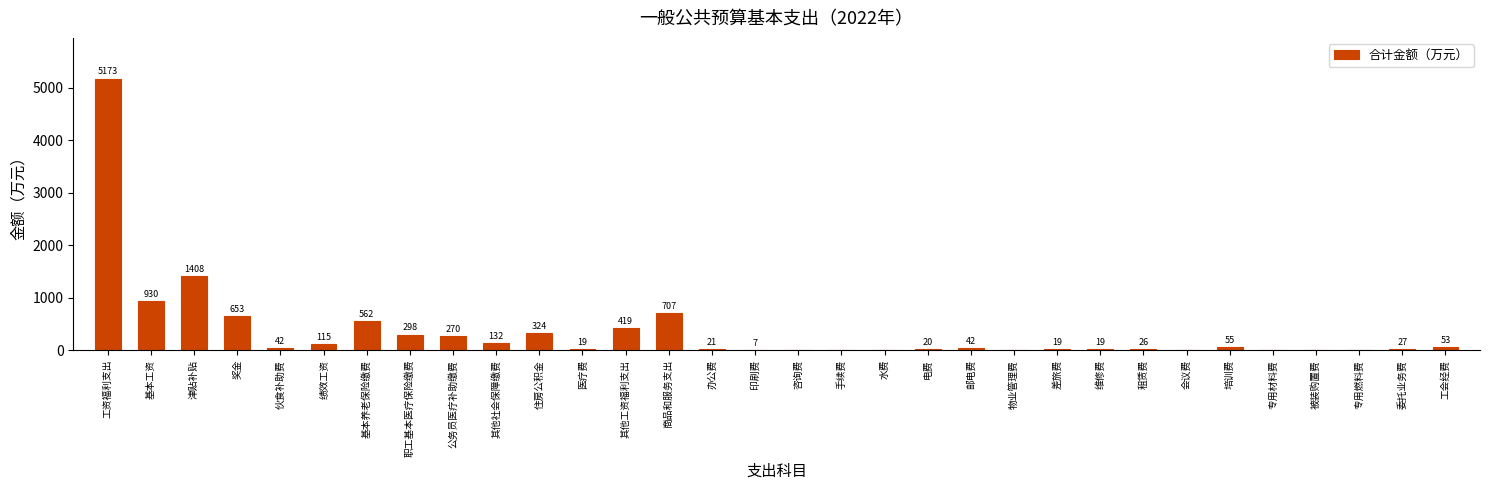

Which label corresponds to the largest value in the chart?

工资福利支出